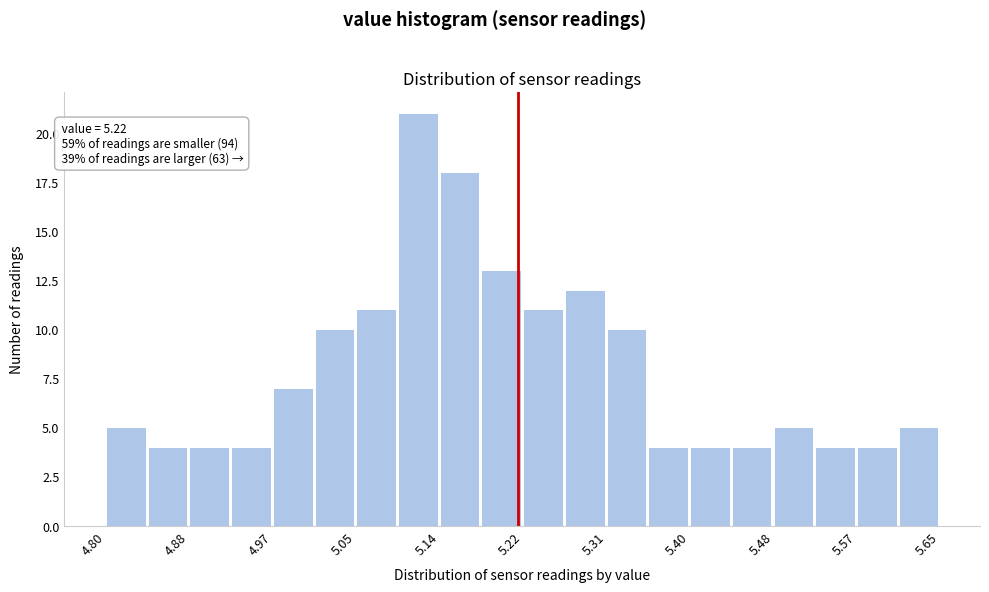

Over which range of the x-axis is the bar tallest?

5.10 to 5.14